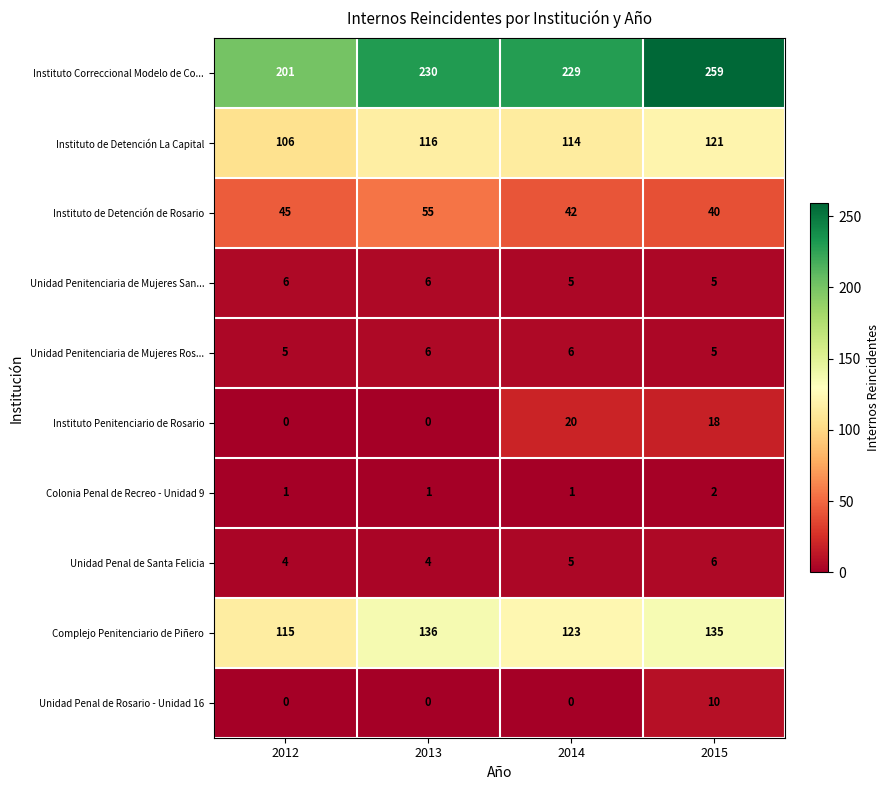

Which category has the highest value across all series?

2015